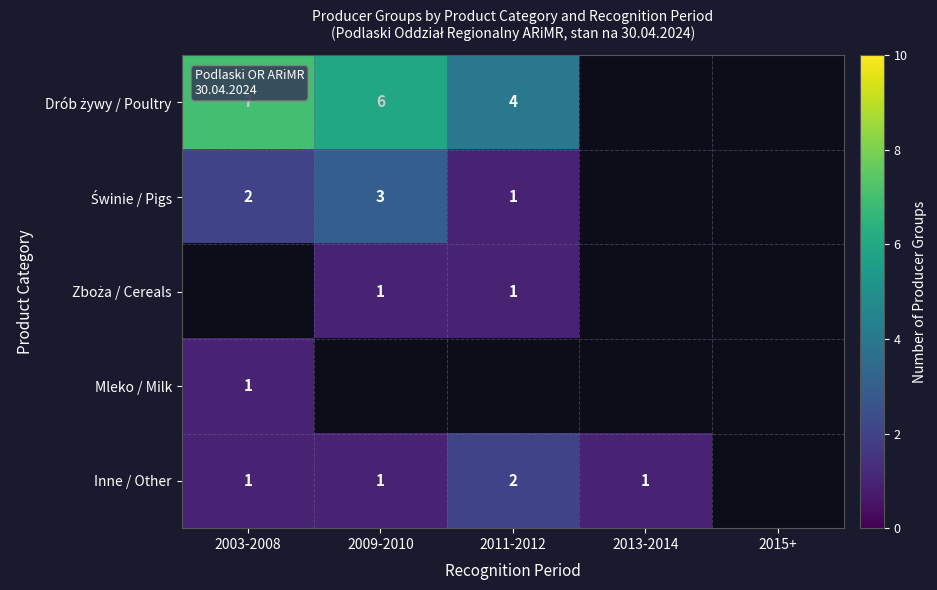

At how many categories does at least one series exceed 6?

1